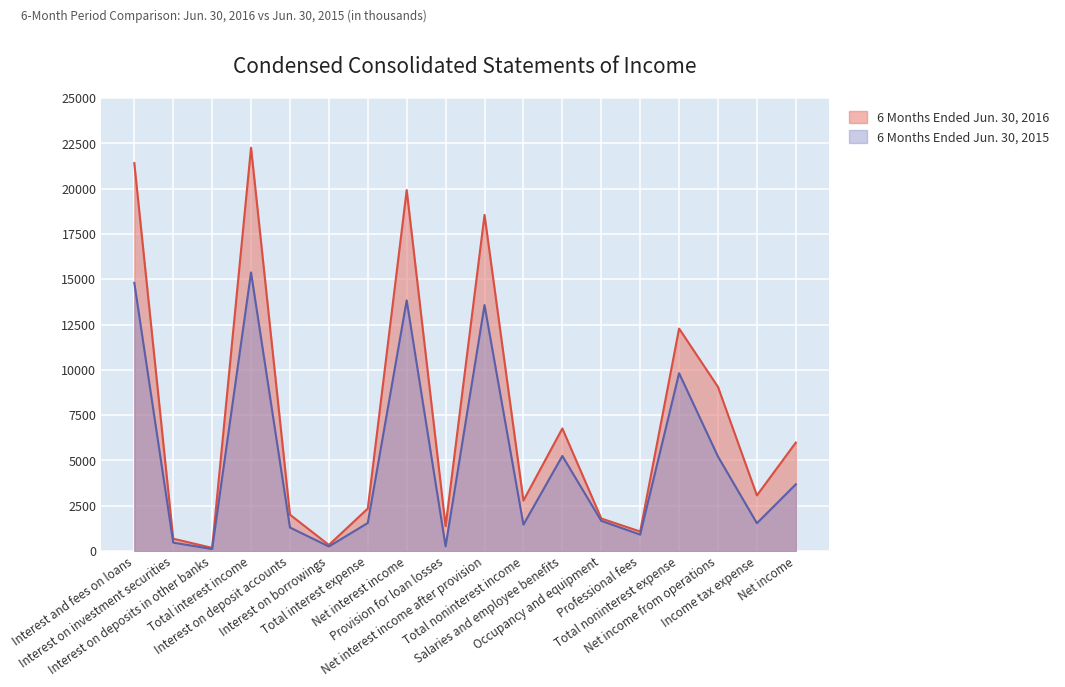

Which has a higher value, Net income or Professional fees?

Net income